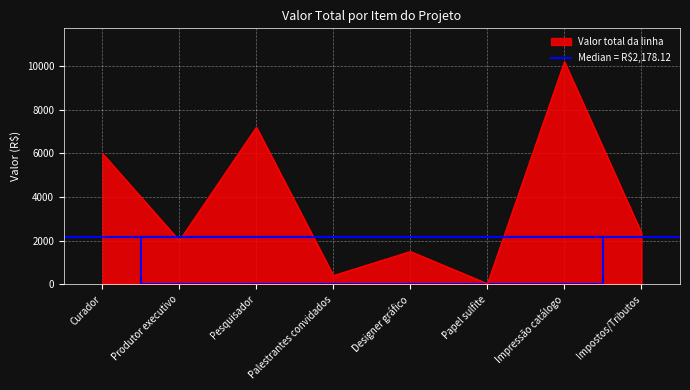

The chart shows a value of 1450.8 at Curador. True or false?

False